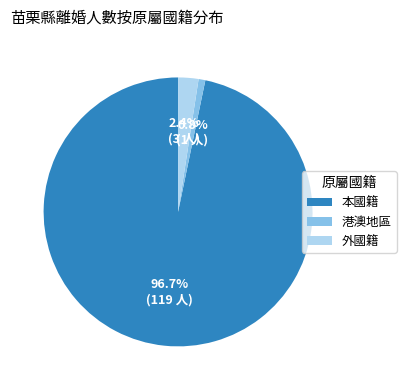

To the nearest percent, what is the average slice percentage?

33%